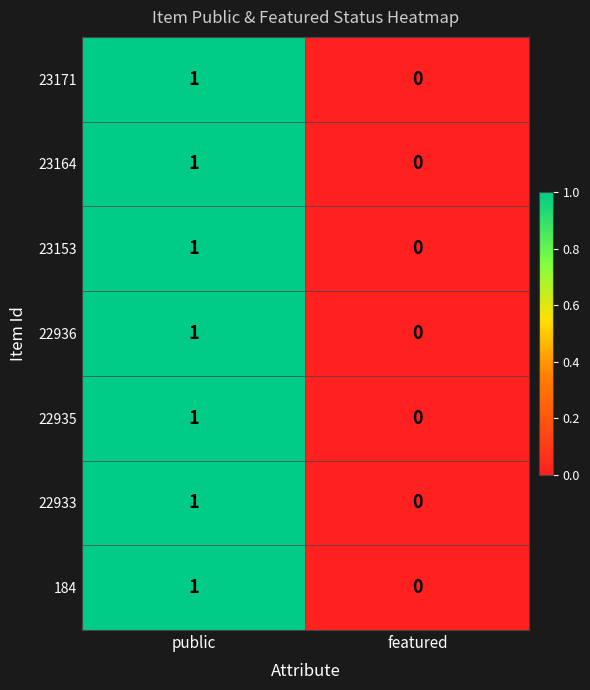

The 23171 series shows 0 at featured. True or false?

True